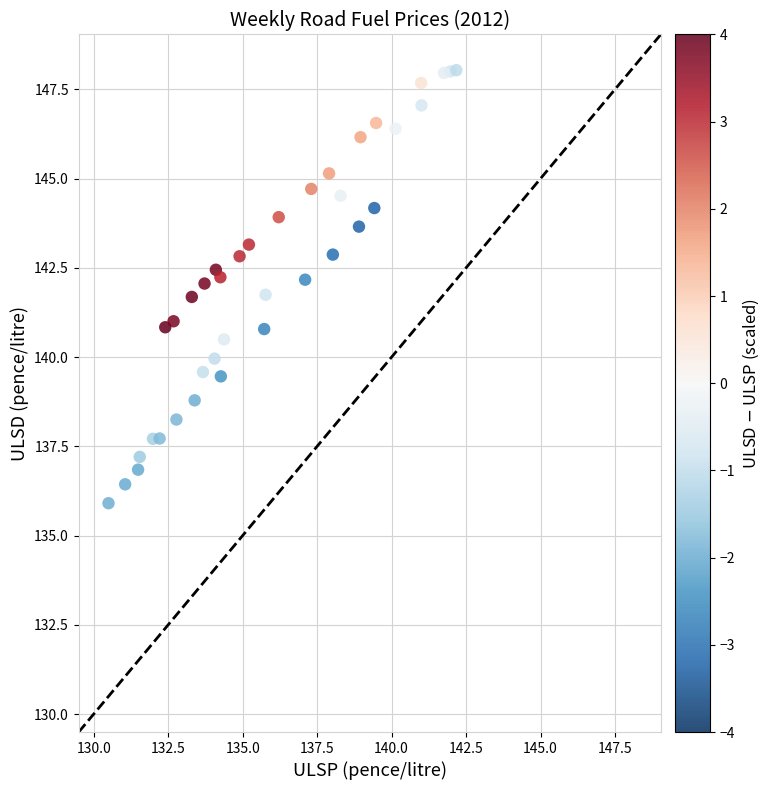

What is the range of X values (max minus min)?

11.7